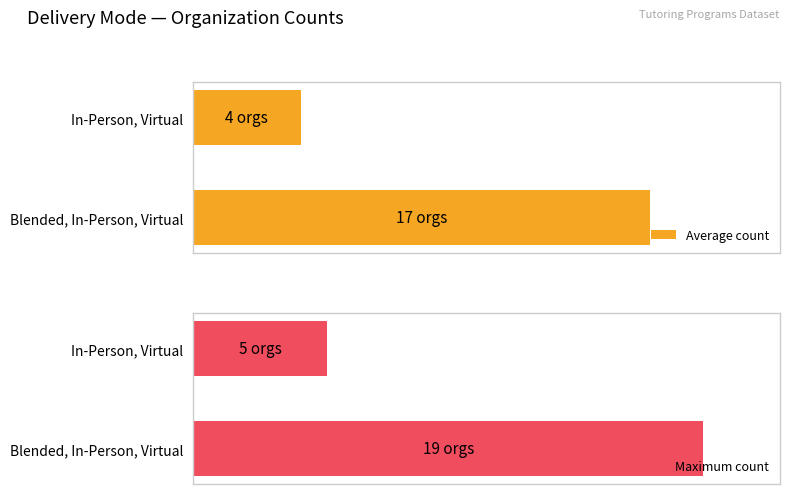

Which series has the widest spread of values?

Maximum count